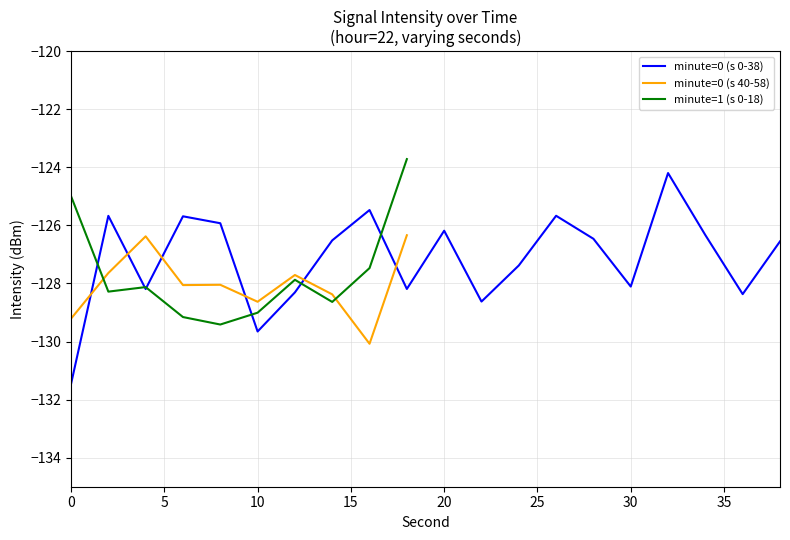

Does the chart have visible grid lines?

Yes